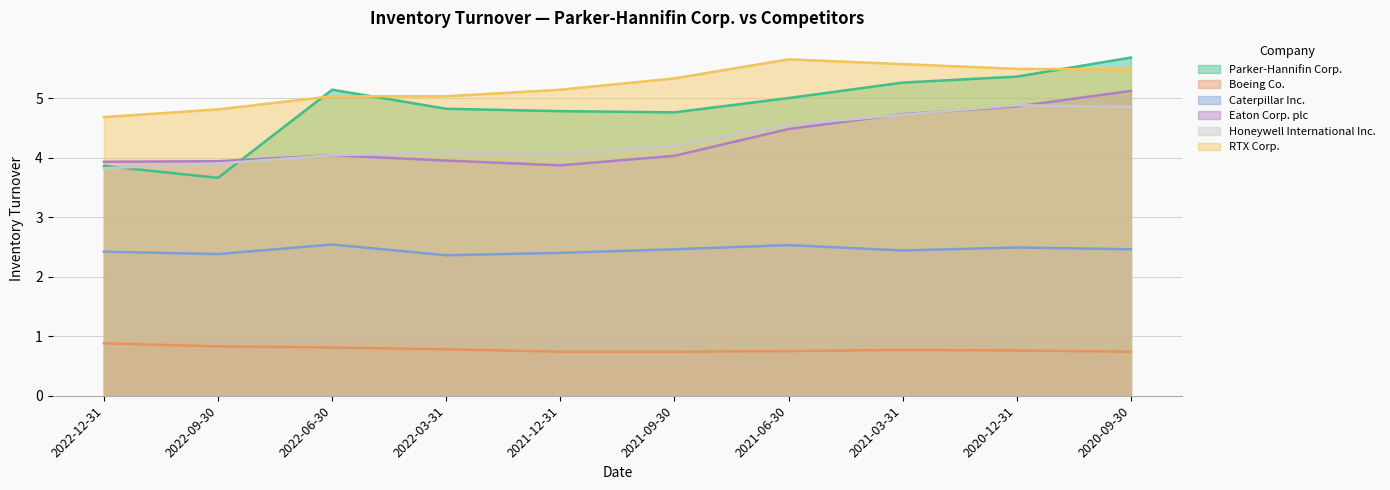

What is the total value across all series at 2022-09-30?

19.5